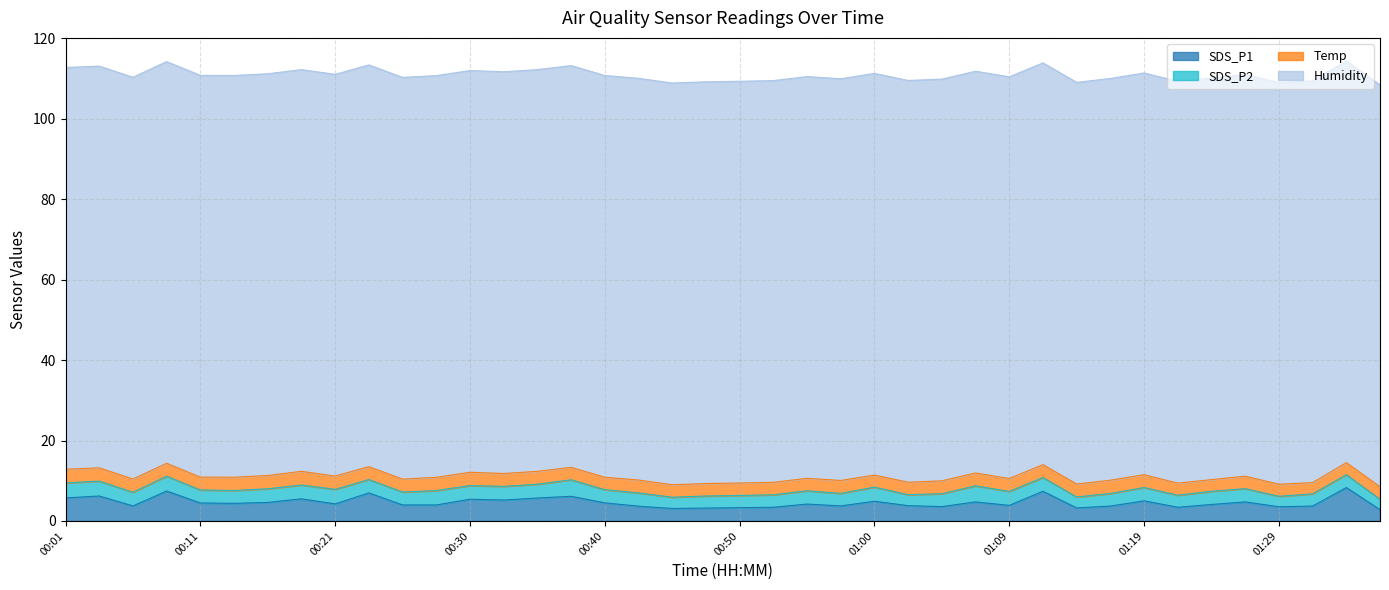

At which category does SDS_P1 reach its first local peak?

00:04